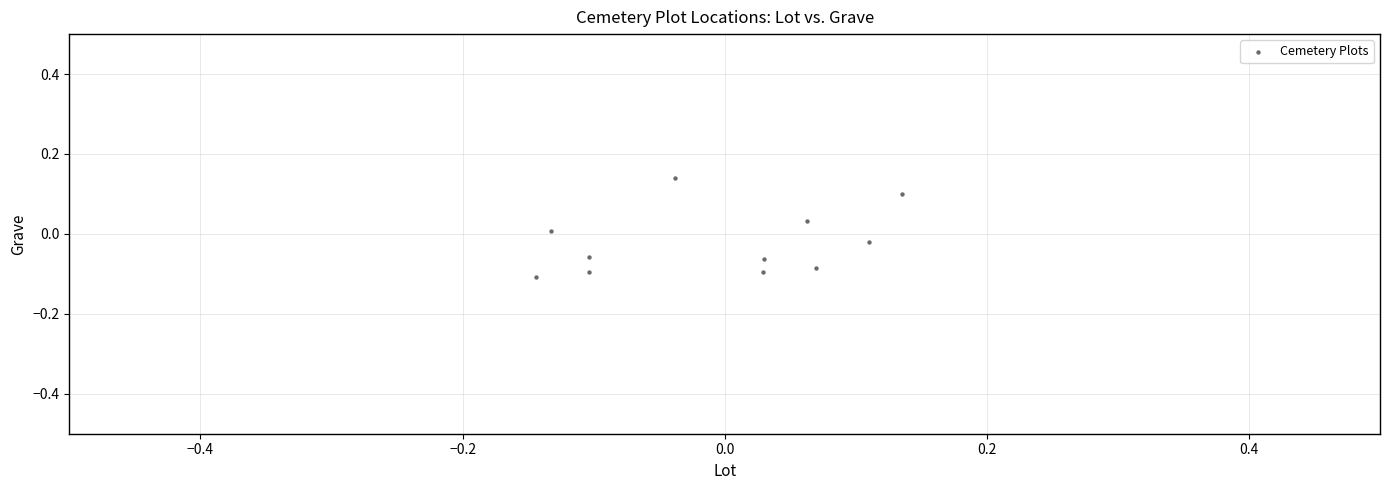

What is the range of X values (max minus min)?

0.3